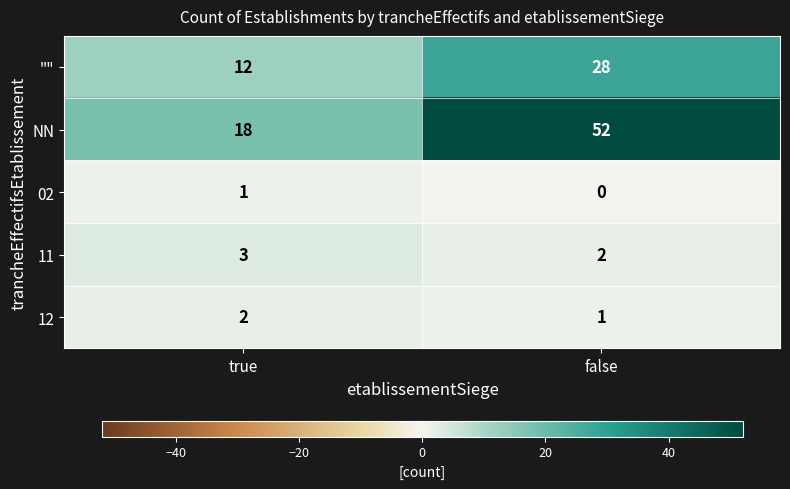

Which series changed the most between true and false?

NN